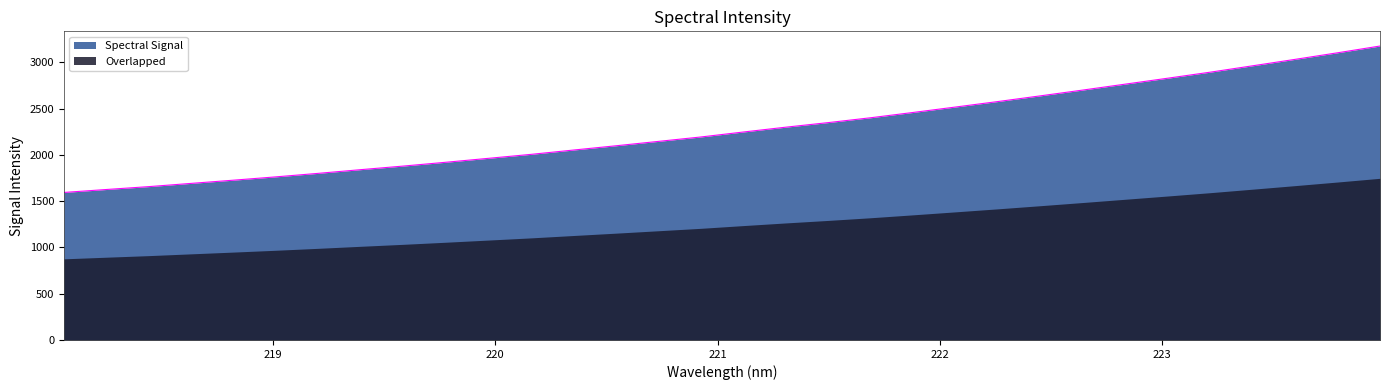

Which has a higher value, 219.9712 or 218.442?

219.9712